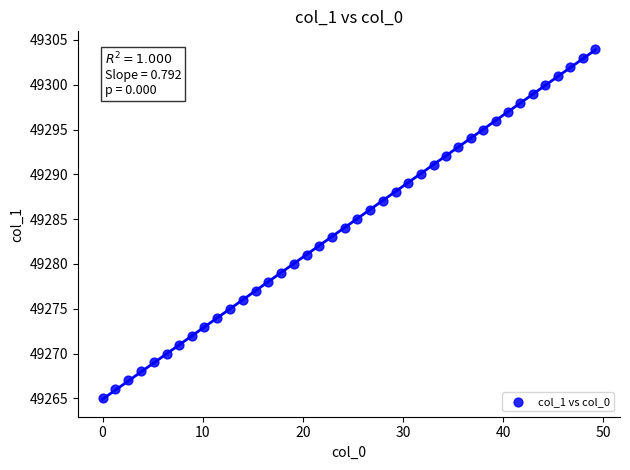

What is the range of Y values (max minus min)?

39